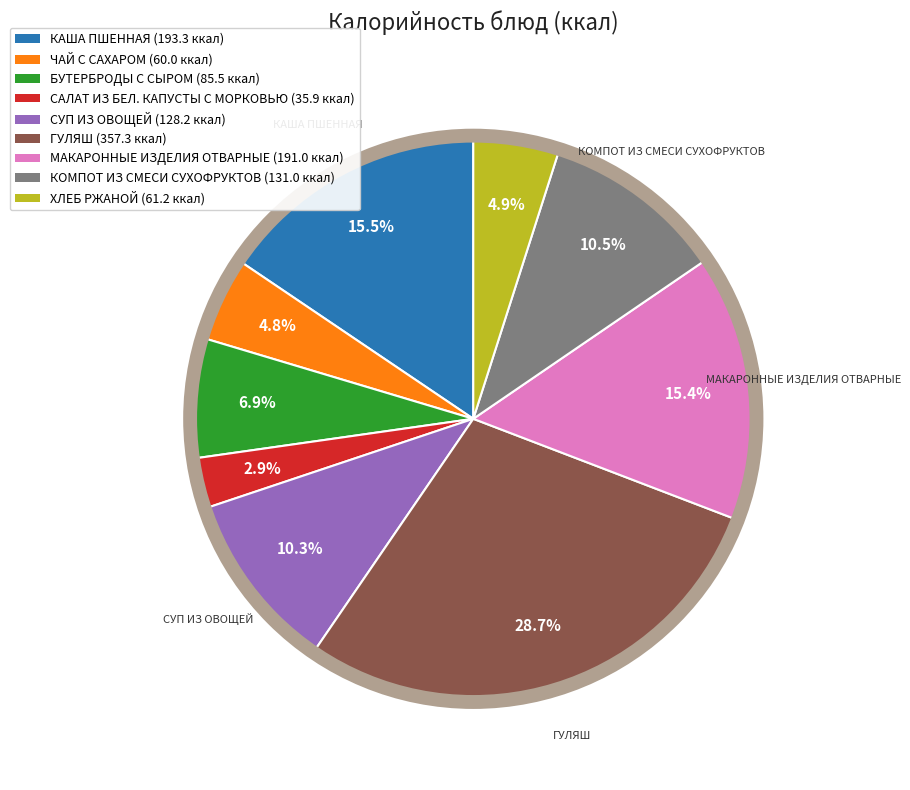

How many slices are in this pie chart?

9